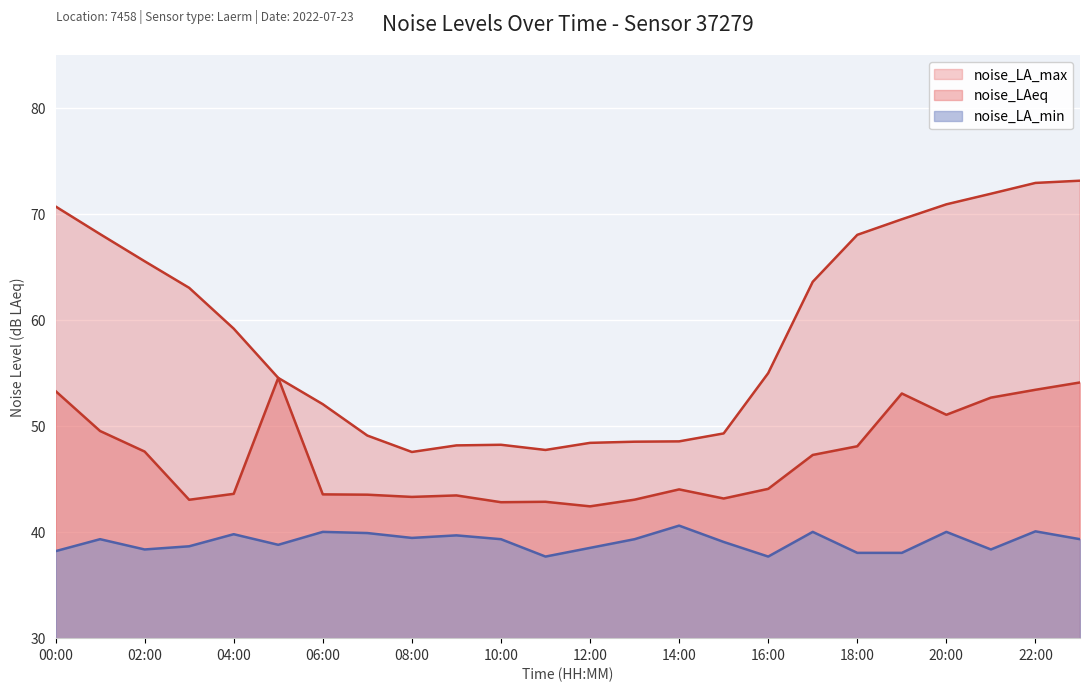

What is the maximum value shown in the chart?

73.2